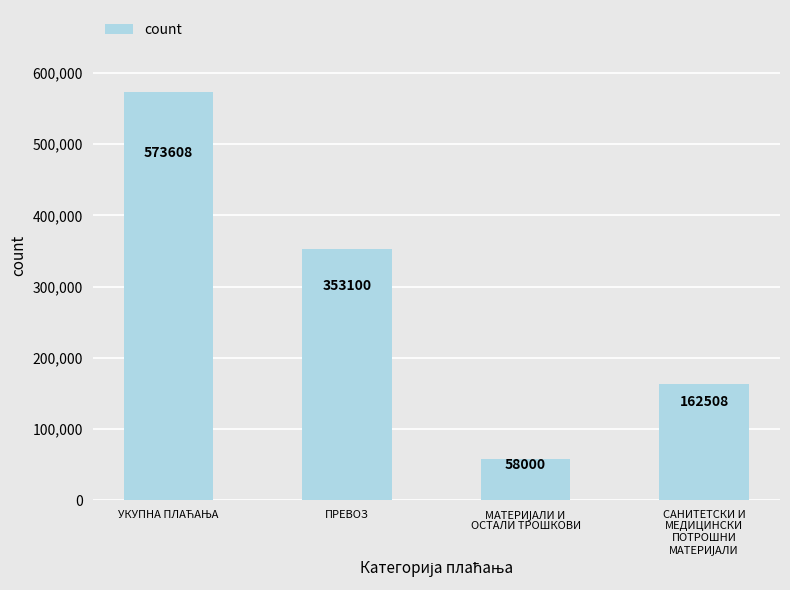

What is the value of the 3rd bar from the left?

58000.0